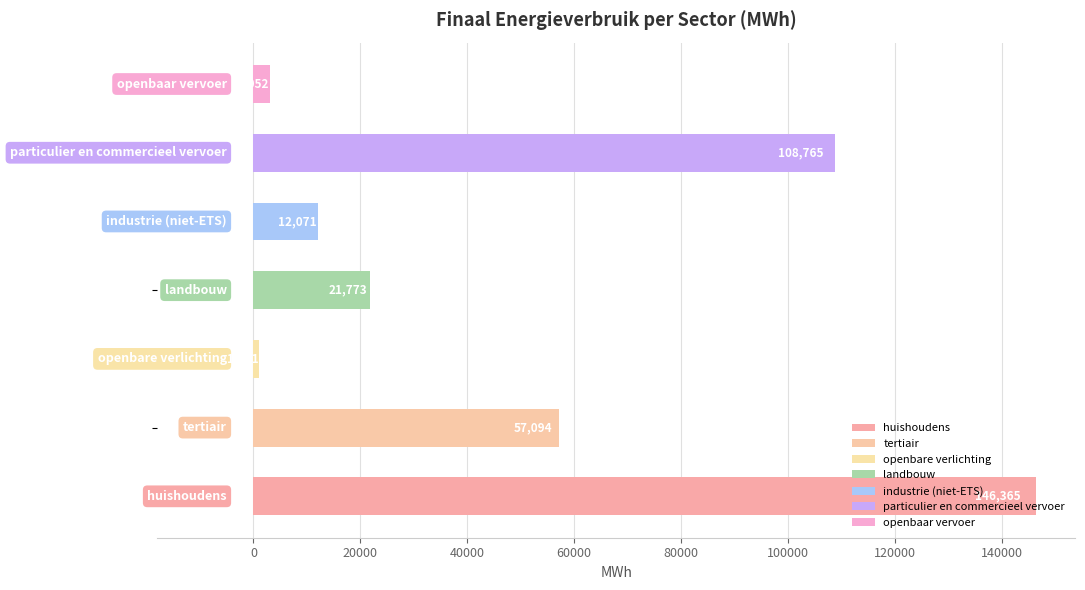

What is the smallest value displayed?

1071.4